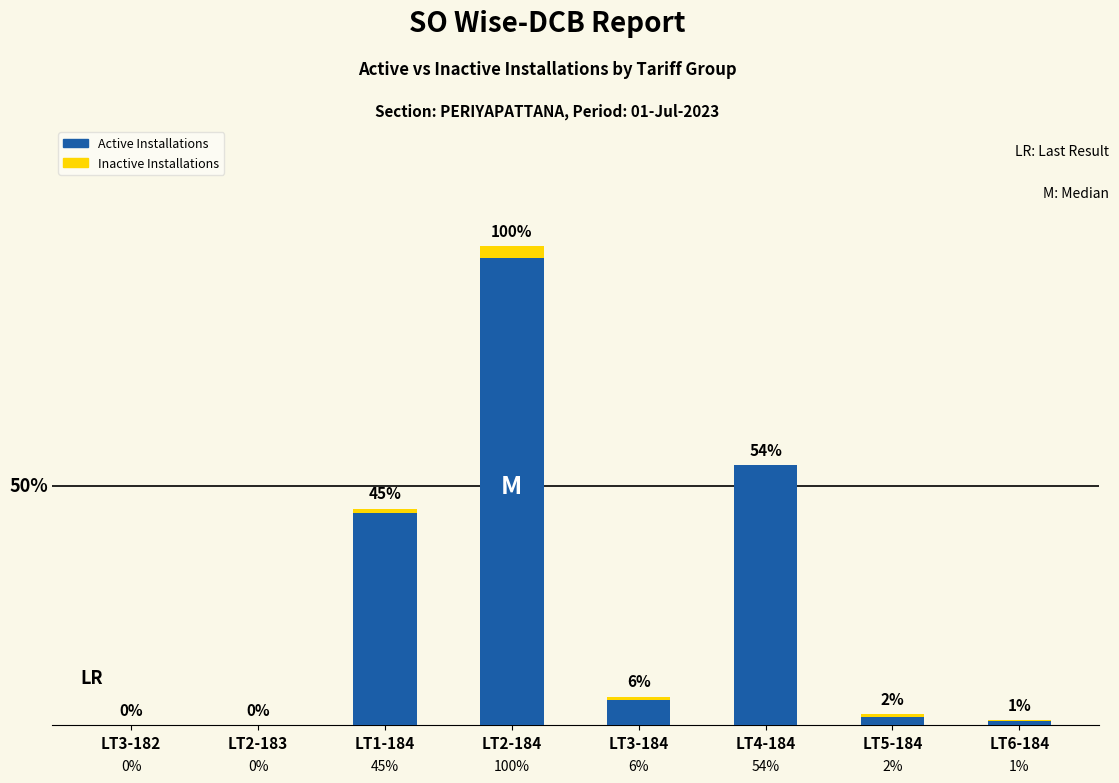

Are the bars grouped side by side (vs. stacked)?

No